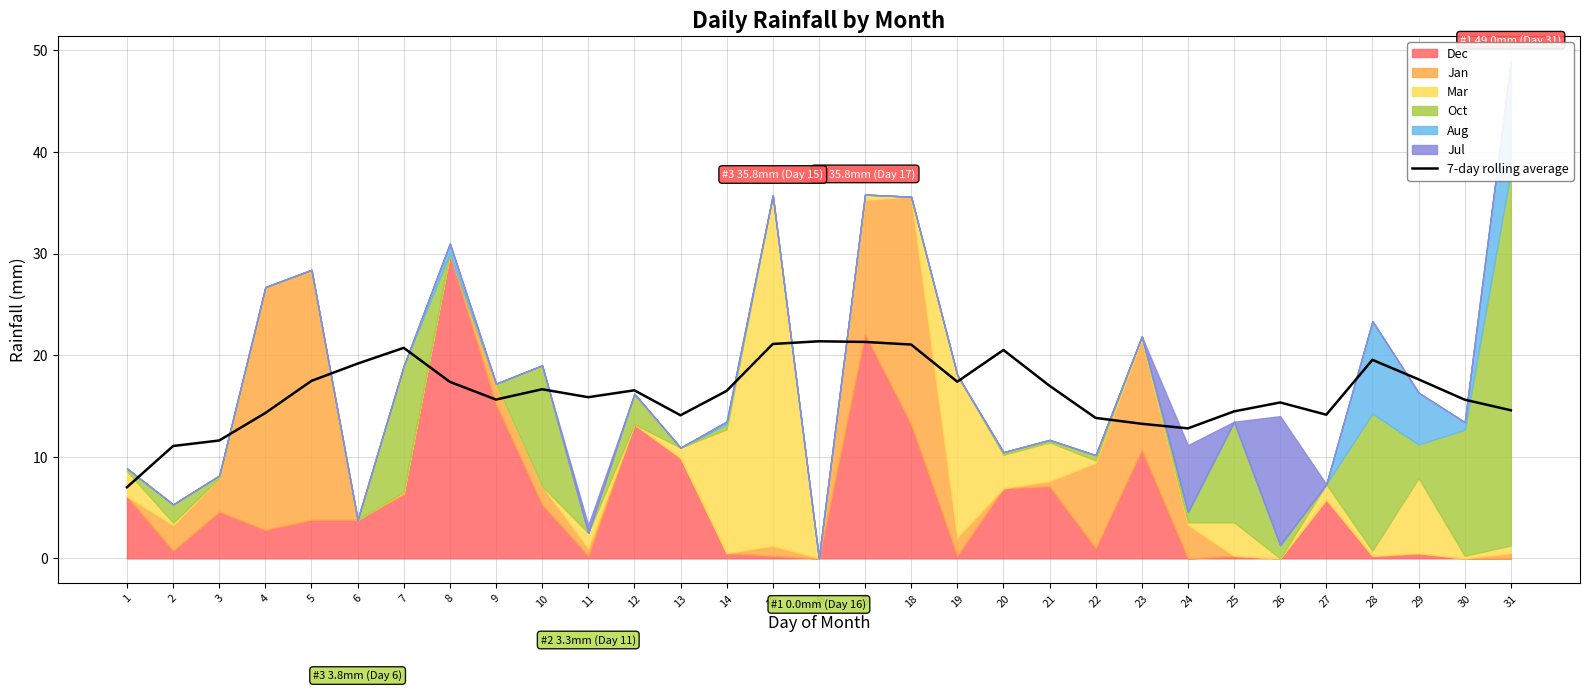

The value of 7-day rolling average at 22 is 24.1. True or false?

False